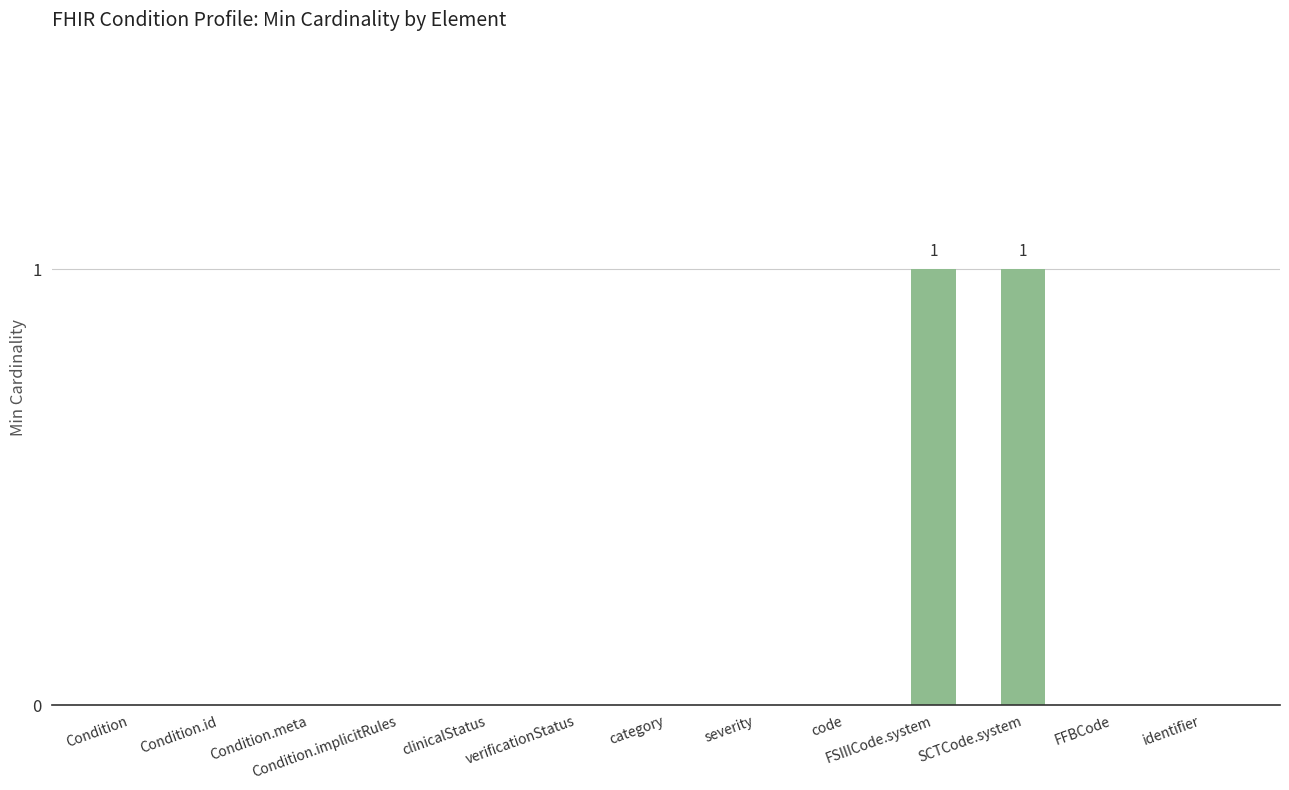

Reading right to left, extract all data points from this chart.

0	0	1	1	0	0	0	0	0	0	0	0	0